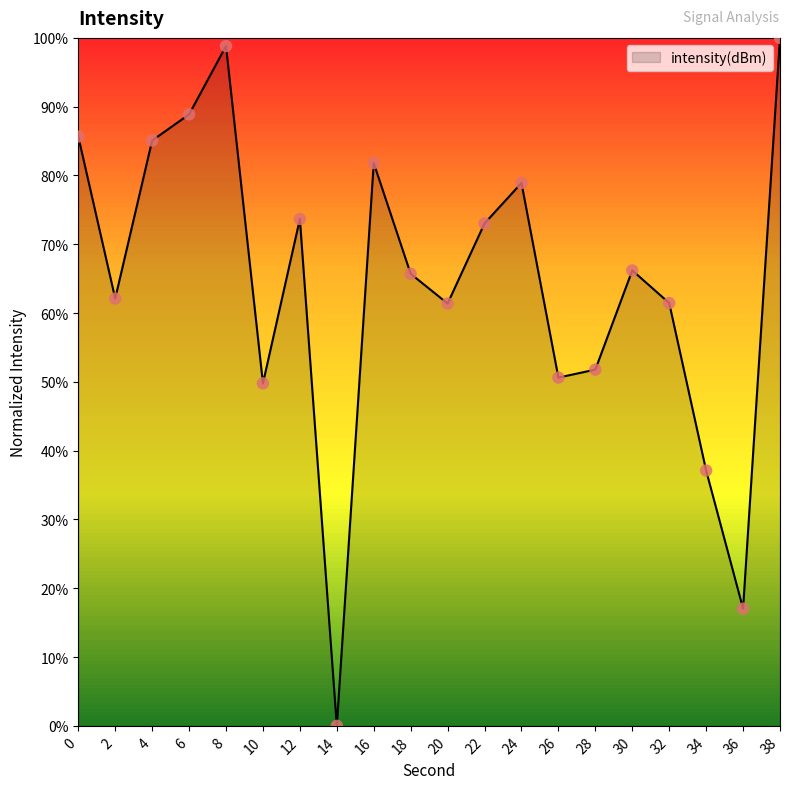

Approximately how many times larger is the value at 24 compared to 38?

0.8